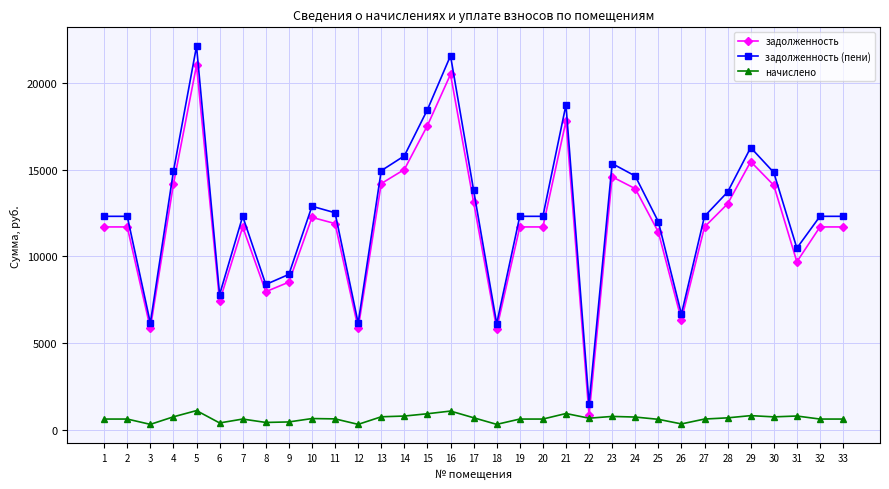

The value of задолженность at 25 is 11401.9. True or false?

True